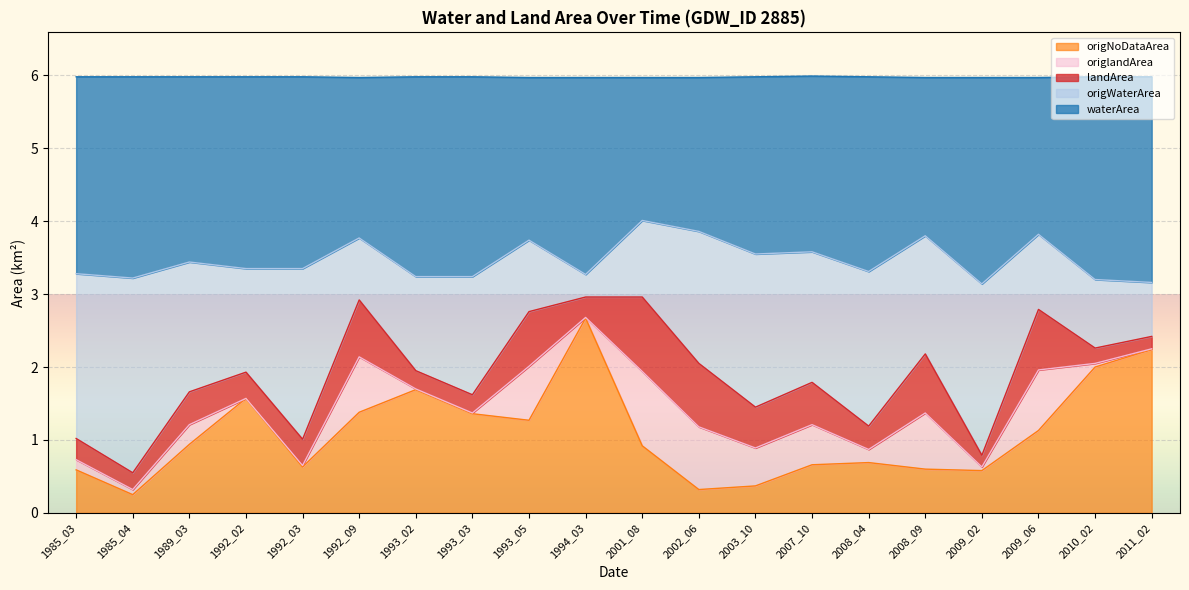

True or false: origWaterArea and waterArea intersect in this chart.

False